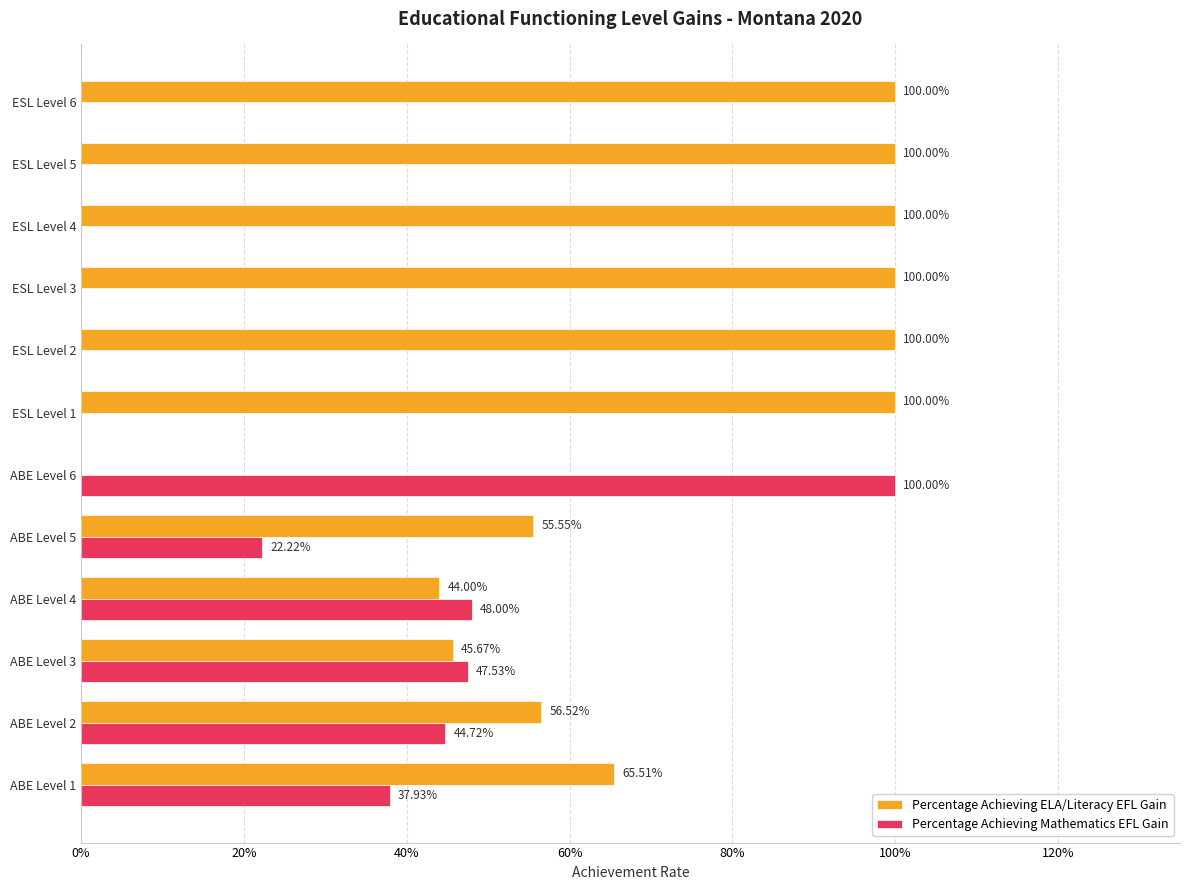

Count the Percentage Achieving ELA/Literacy EFL Gain values in the range 0 to 1.

12